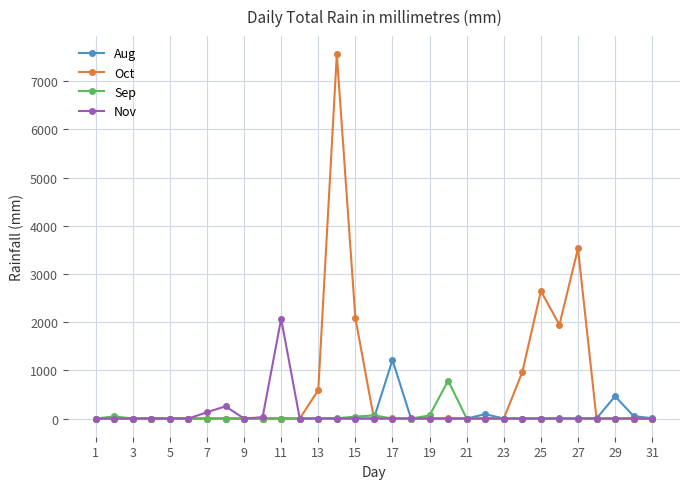

True or false: Nov has more than 1 interior local peaks.

True